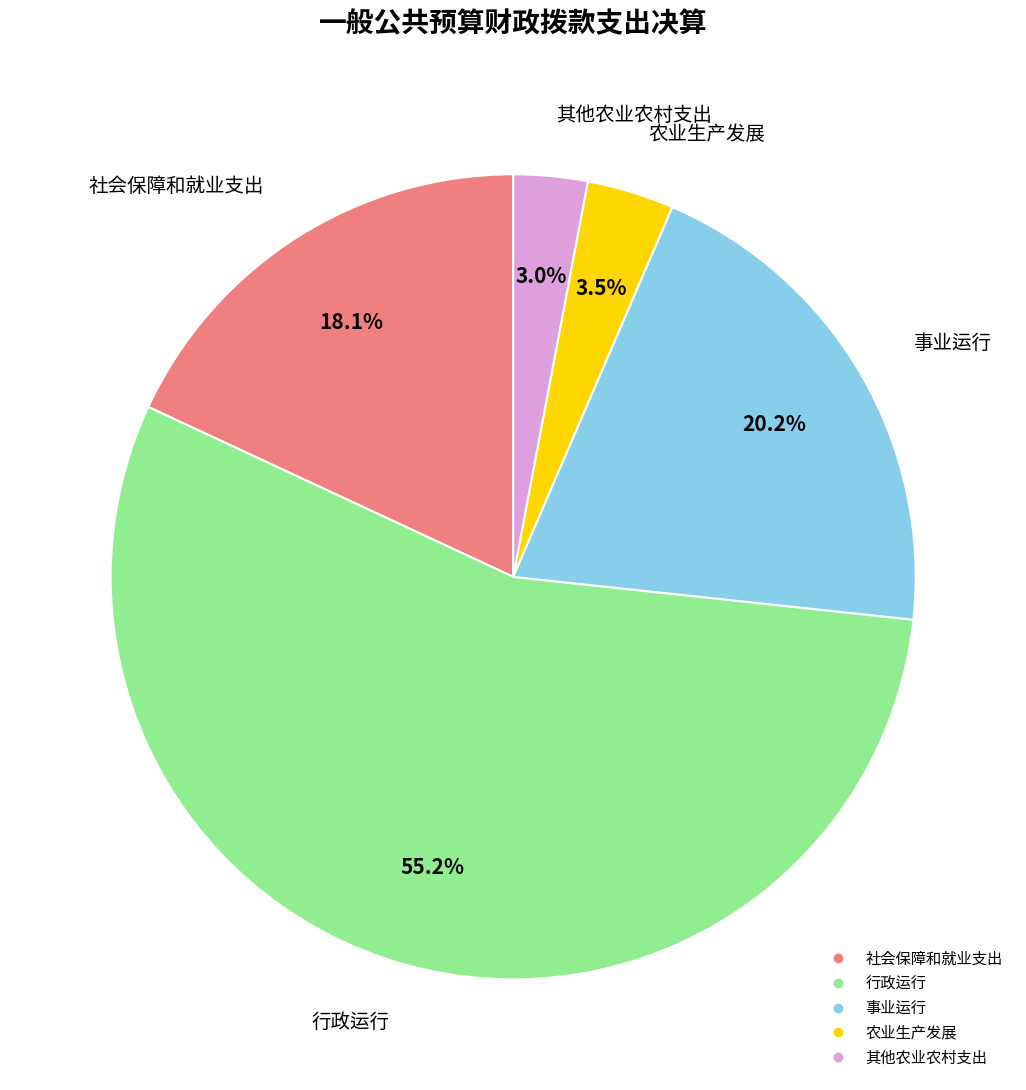

To the nearest percent, what is the average slice percentage?

20%